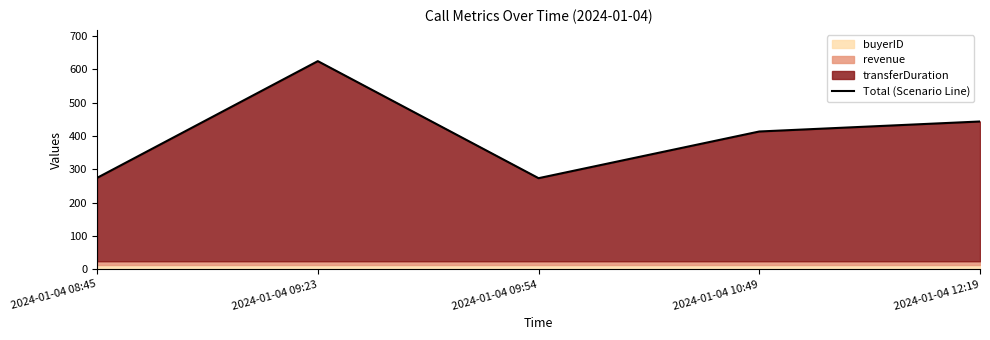

Which category has the highest value across all series?

2024-01-04 09:23